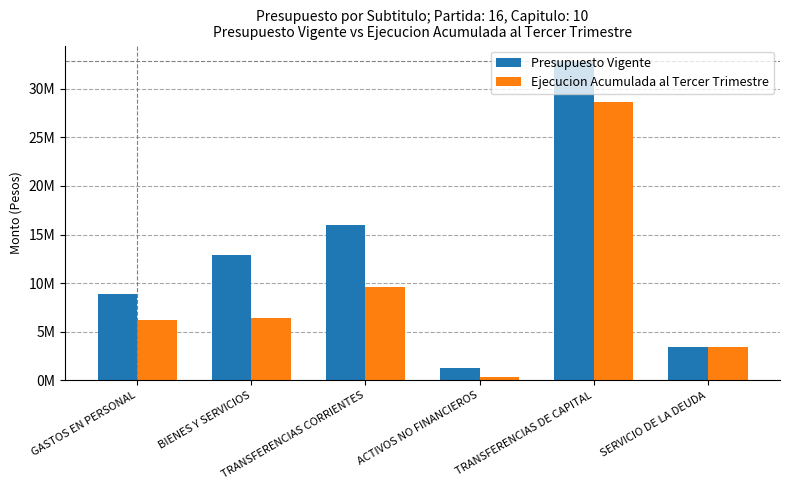

What is the value of the Presupuesto Vigente bar at the 6th from the left?

3486216